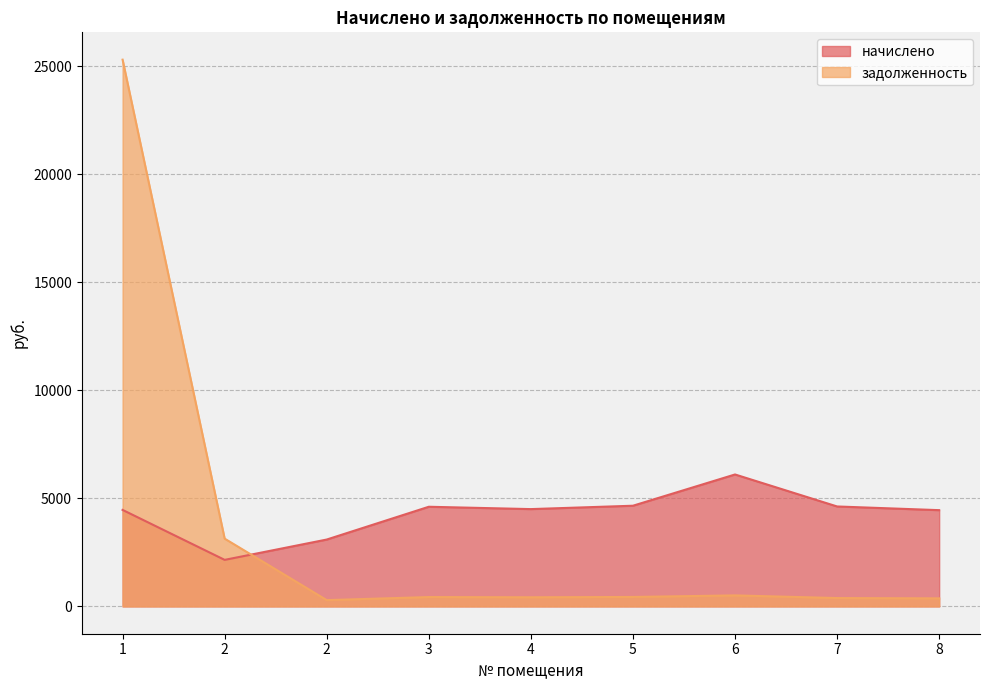

True or false: начислено has a value of 2152.3 at 2.

True